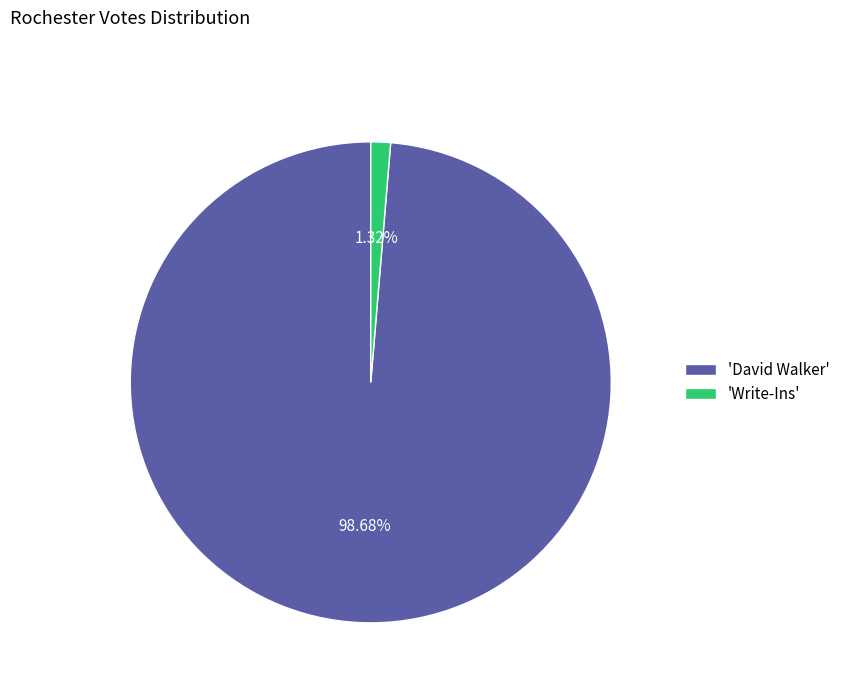

Is the sum of 'Write-Ins' and 'David Walker' greater than half?

Yes